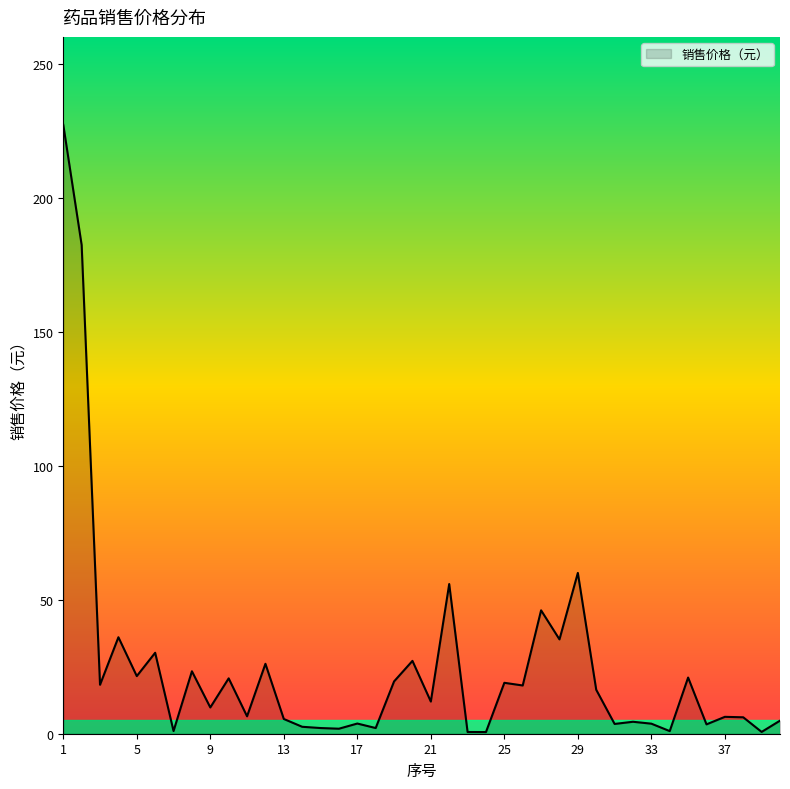

What is the difference between the maximum and minimum values?

226.6